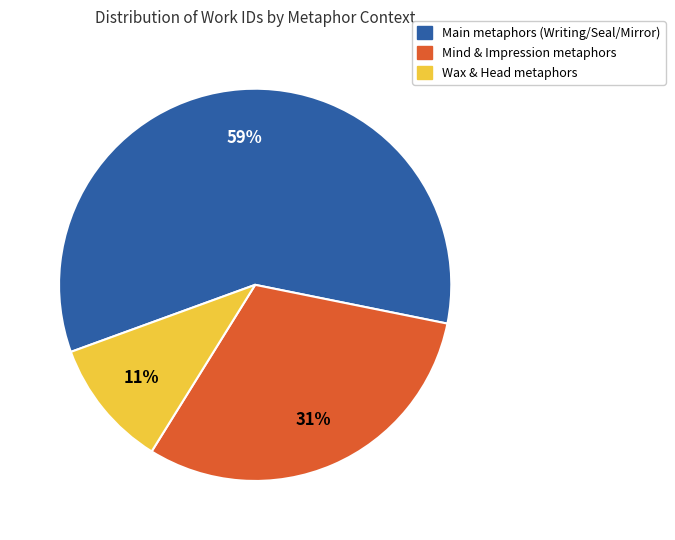

Is there a majority slice in this chart?

Yes